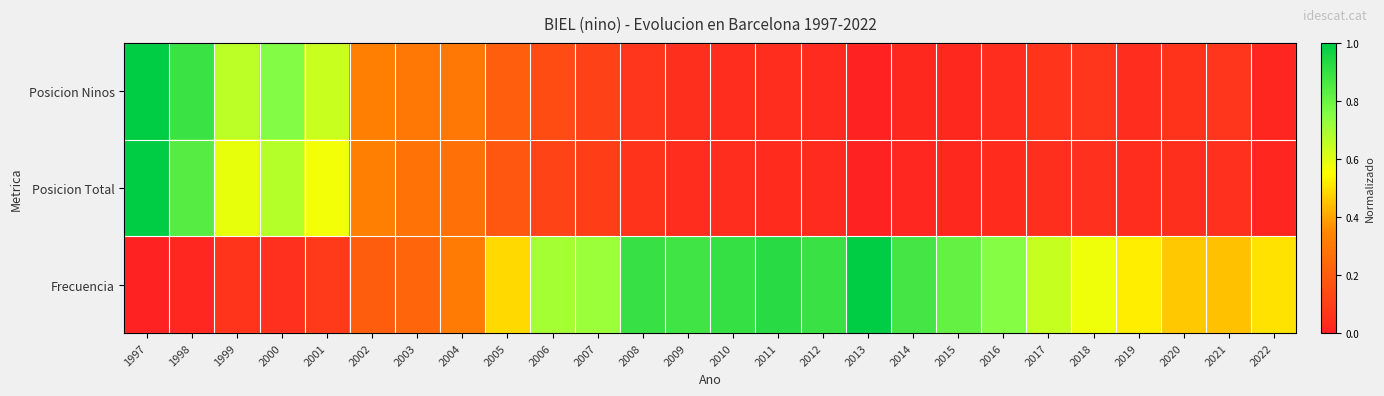

At how many categories does at least one series exceed 0?

26